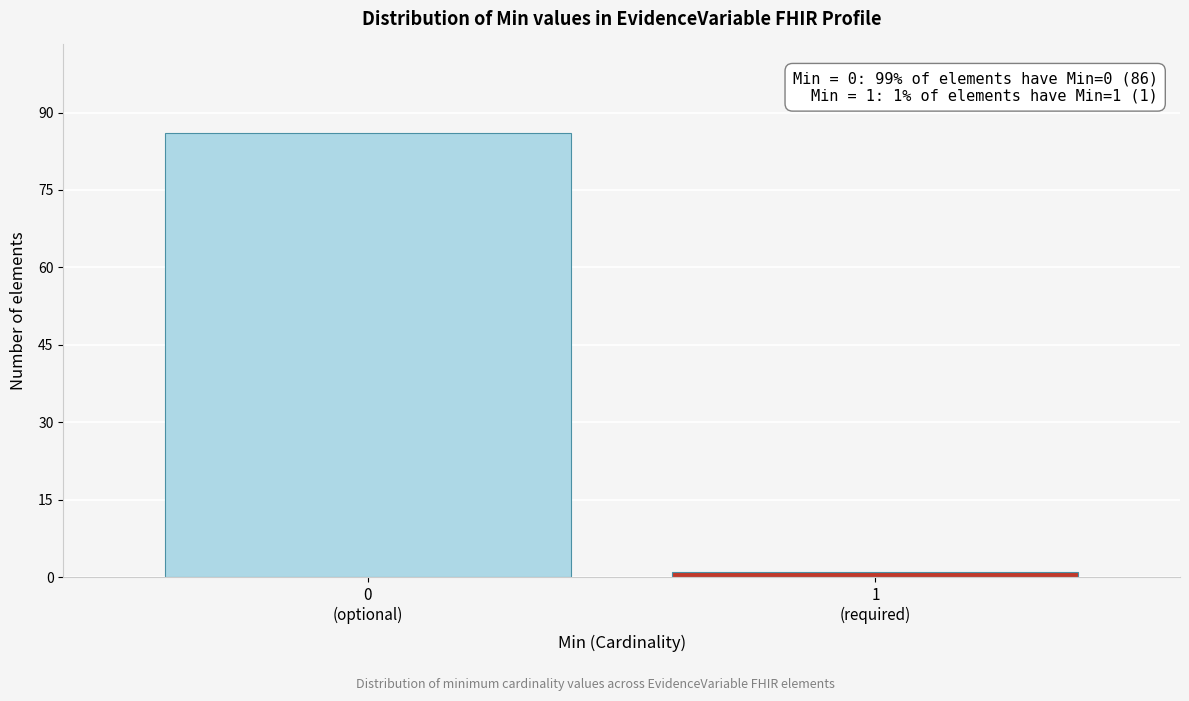

Reading right to left, list all the values displayed in this chart.

1	86